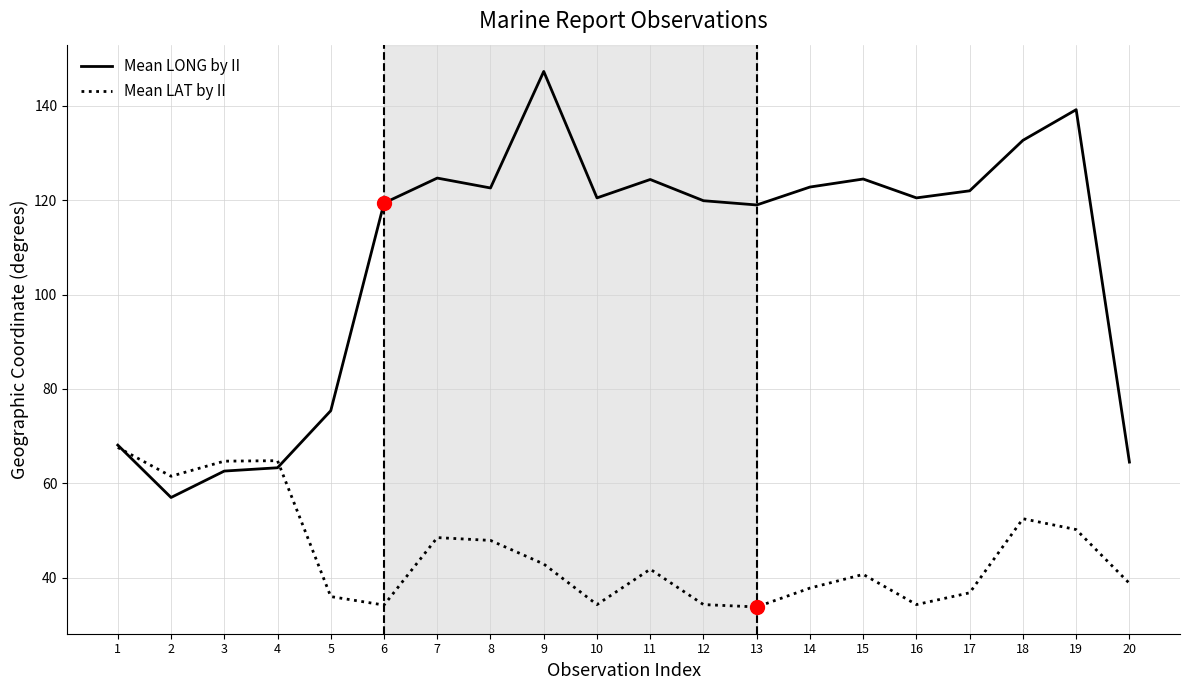

What is the minimum value shown in the chart?

33.8